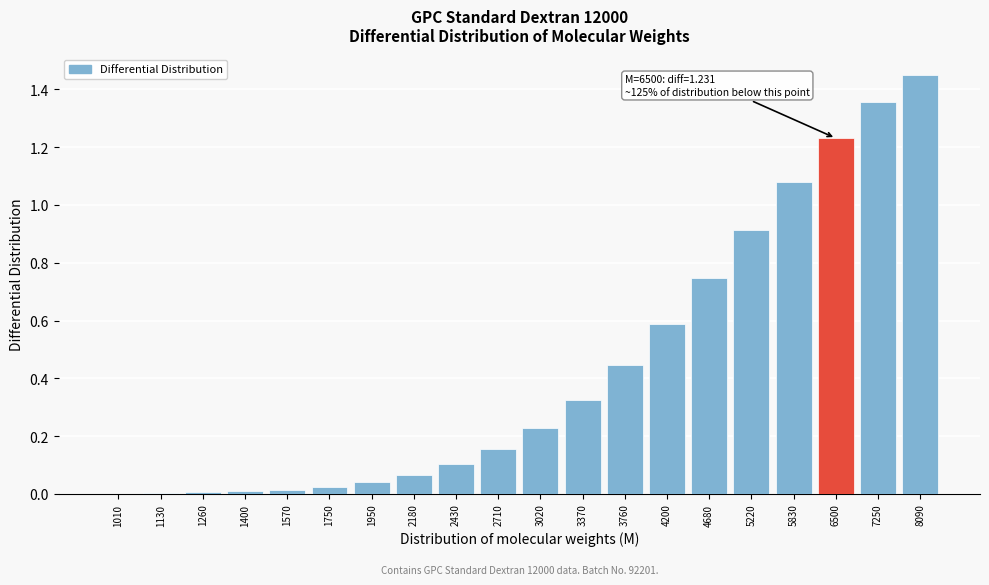

What is the sum of the values at 7250 and 3020?

1.6